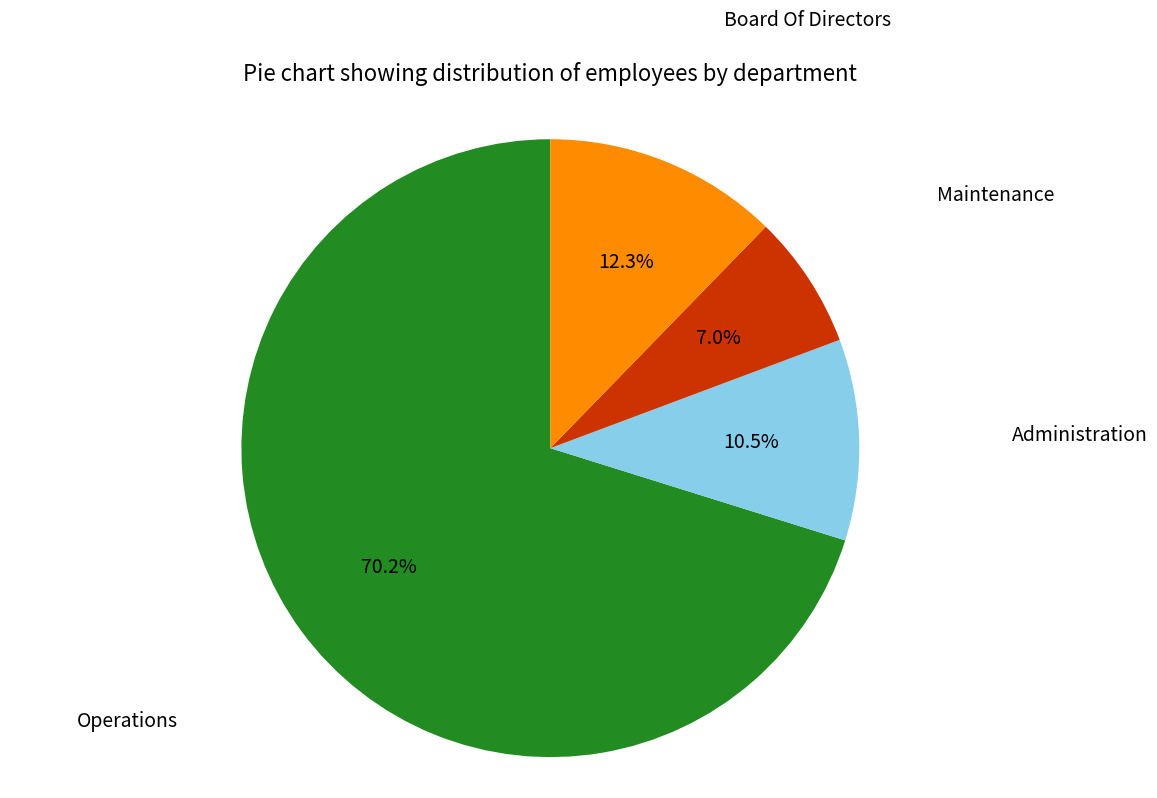

Is there a majority slice in this chart?

Yes